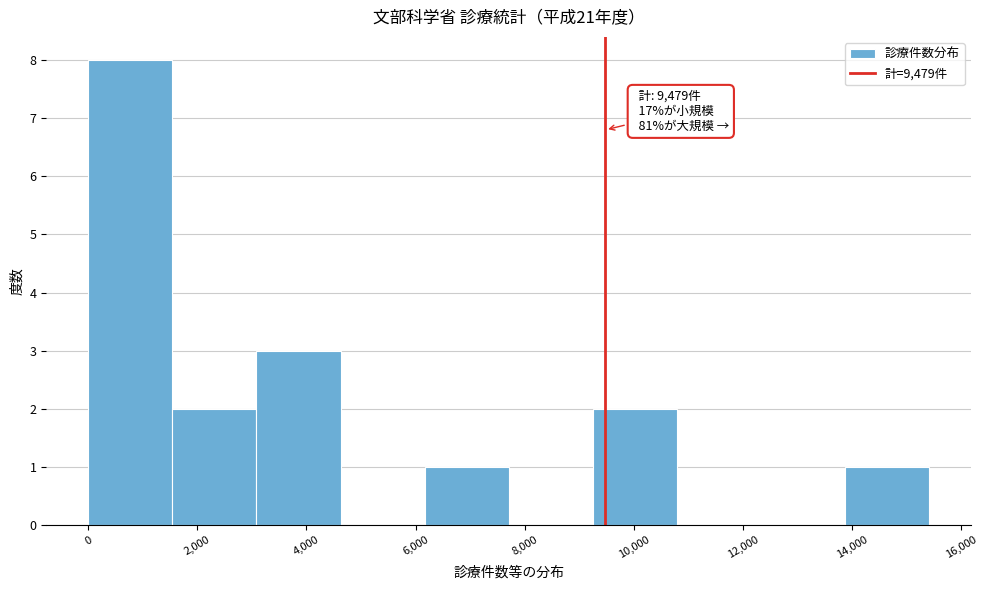

Which range on the x-axis has the tallest bar?

0 to 1600